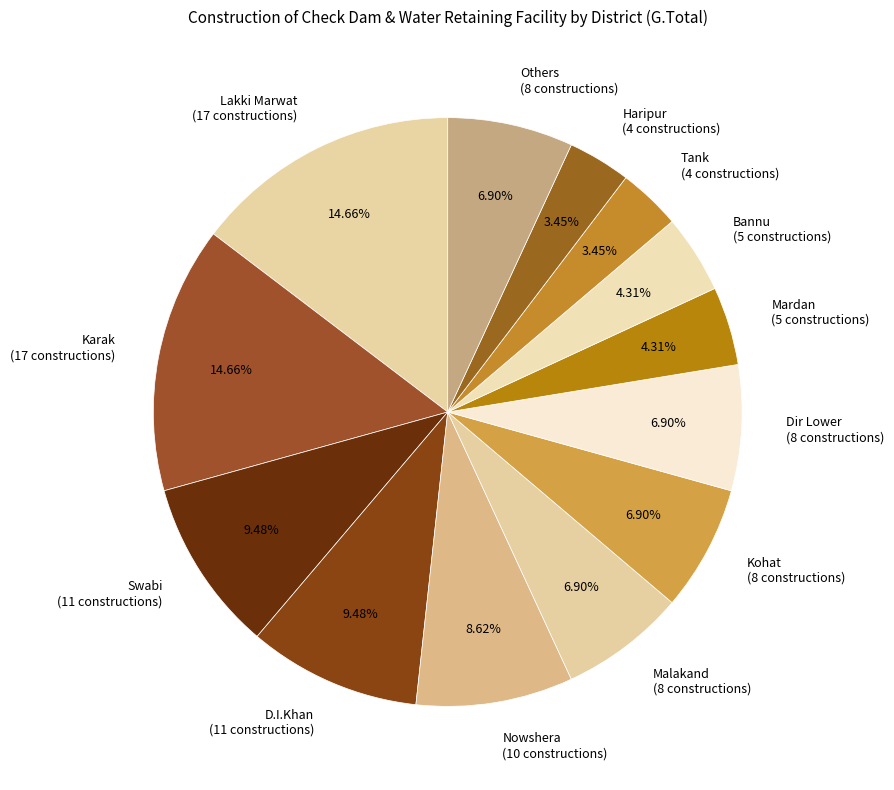

Do Malakand (8 constructions) and Lakki Marwat (17 constructions) together represent more than half of the pie?

No